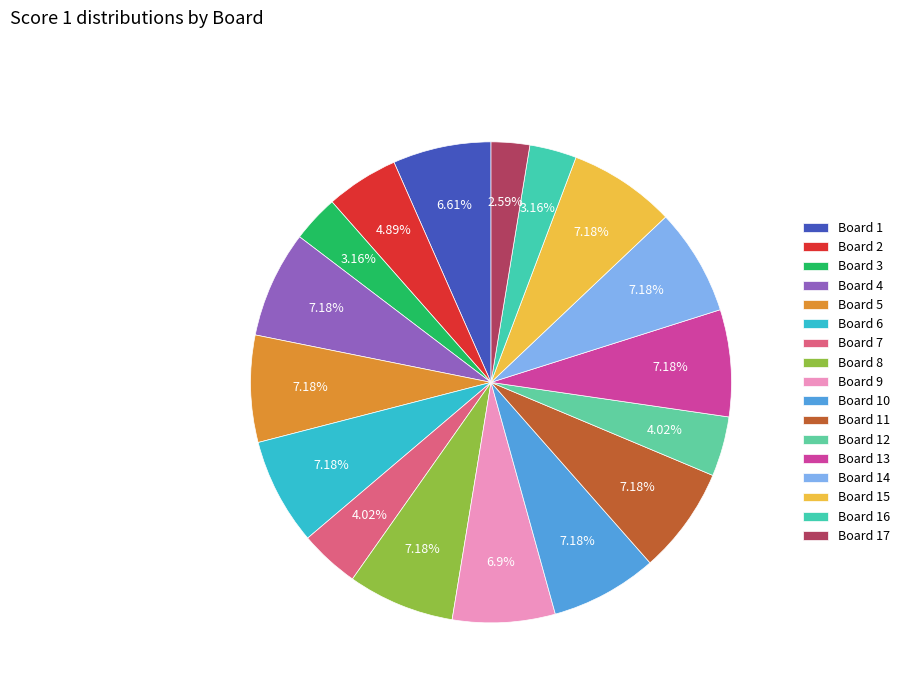

What percentage is the Board 1 slice, to the nearest percent?

7%